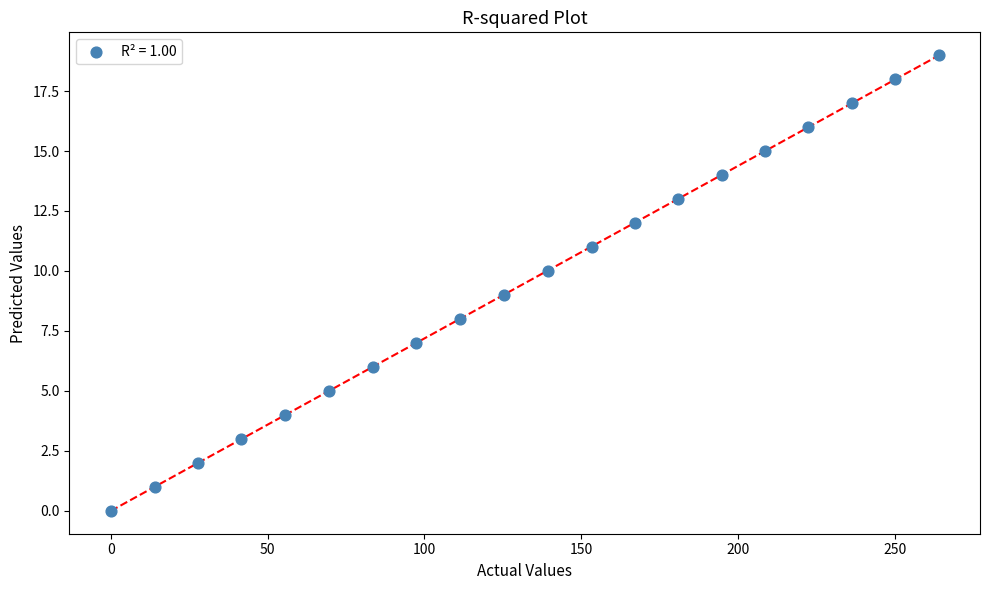

Count the number of points in this scatter plot.

20